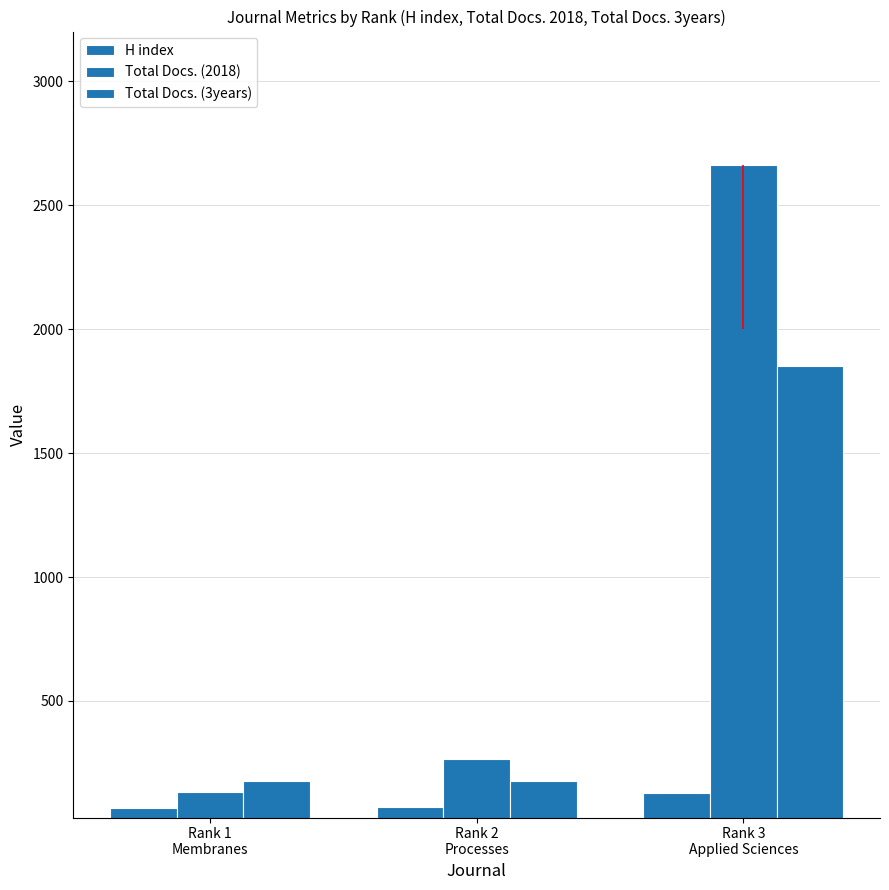

What is the smallest value displayed?

69